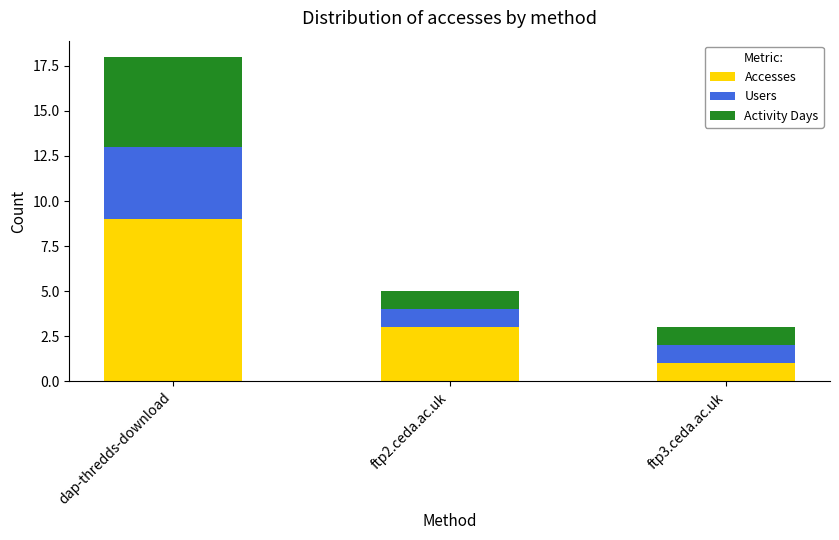

What is the difference between the maximum and minimum values in the Accesses series?

8